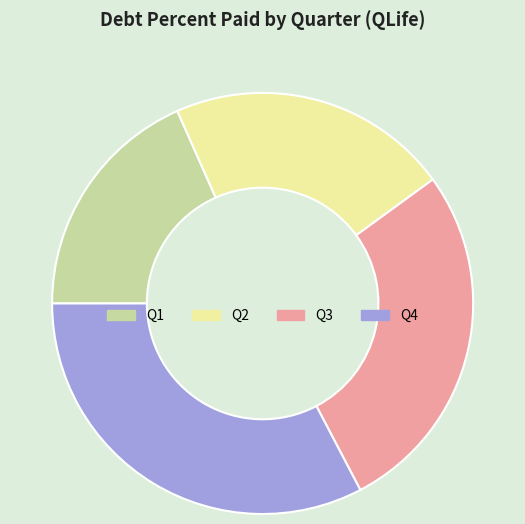

True or false: Q2 accounts for 22% of the total.

True